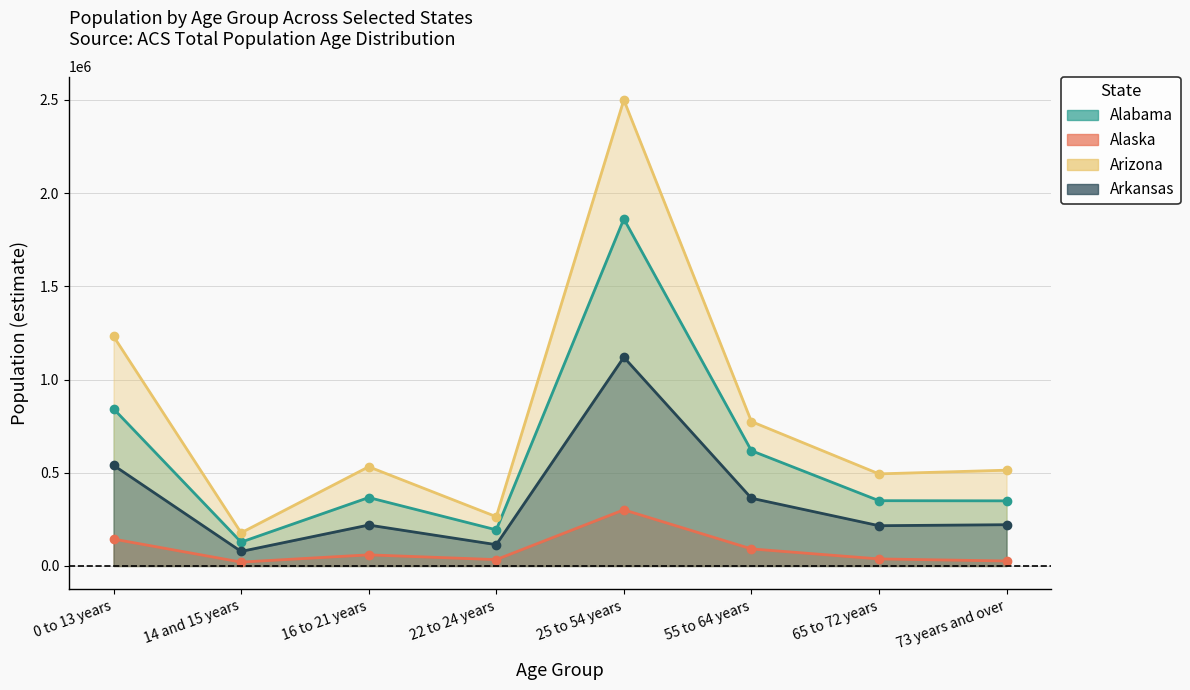

What is the sum of the Alaska values at 73 years and over and 14 and 15 years?

47585